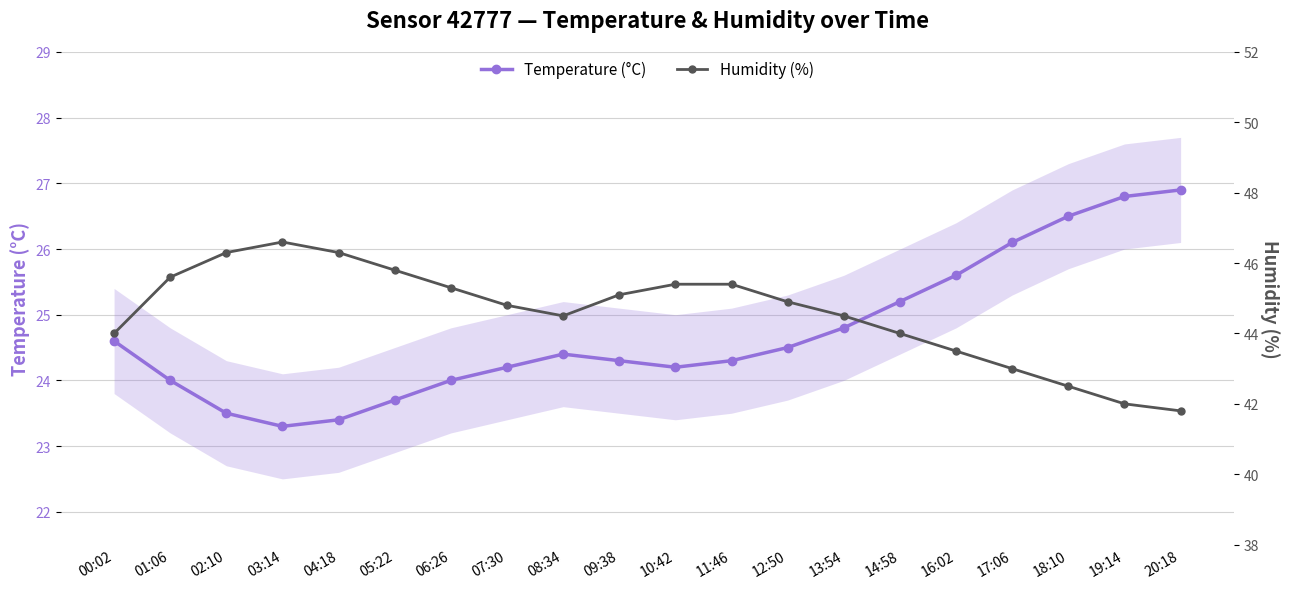

Reading right to left, extract all data points from this chart.

Temperature (°C): 20:18=26.9	19:14=26.8	18:10=26.5	17:06=26.1	16:02=25.6	14:58=25.2	13:54=24.8	12:50=24.5	11:46=24.3	10:42=24.2	09:38=24.3	08:34=24.4	07:30=24.2	06:26=24.0	05:22=23.7	04:18=23.4	03:14=23.3	02:10=23.5	01:06=24.0	00:02=24.6
Humidity (%): 20:18=41.8	19:14=42.0	18:10=42.5	17:06=43.0	16:02=43.5	14:58=44.0	13:54=44.5	12:50=44.9	11:46=45.4	10:42=45.4	09:38=45.1	08:34=44.5	07:30=44.8	06:26=45.3	05:22=45.8	04:18=46.3	03:14=46.6	02:10=46.3	01:06=45.6	00:02=44.0